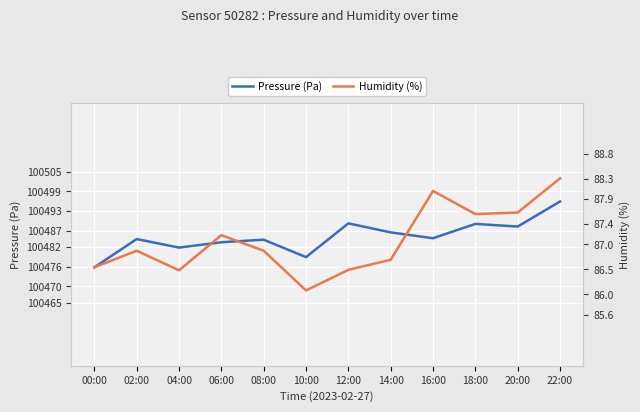

How many series are shown in this chart?

2